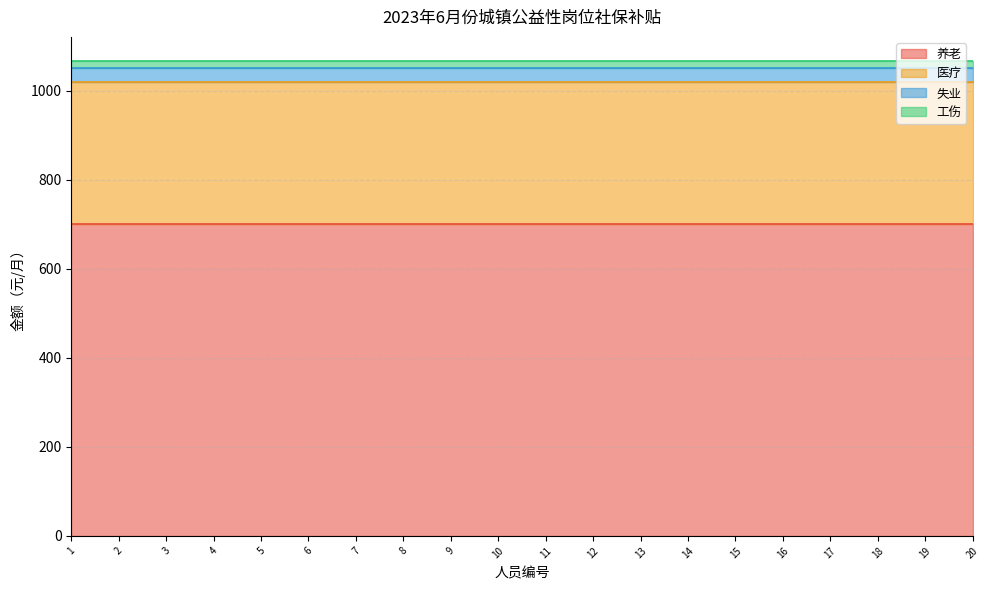

Does the chart have visible grid lines?

Yes